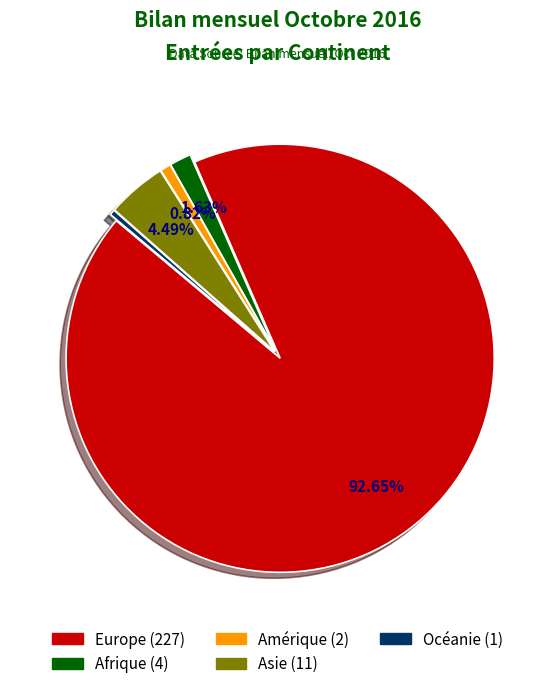

What is the largest slice in the pie chart?

Europe